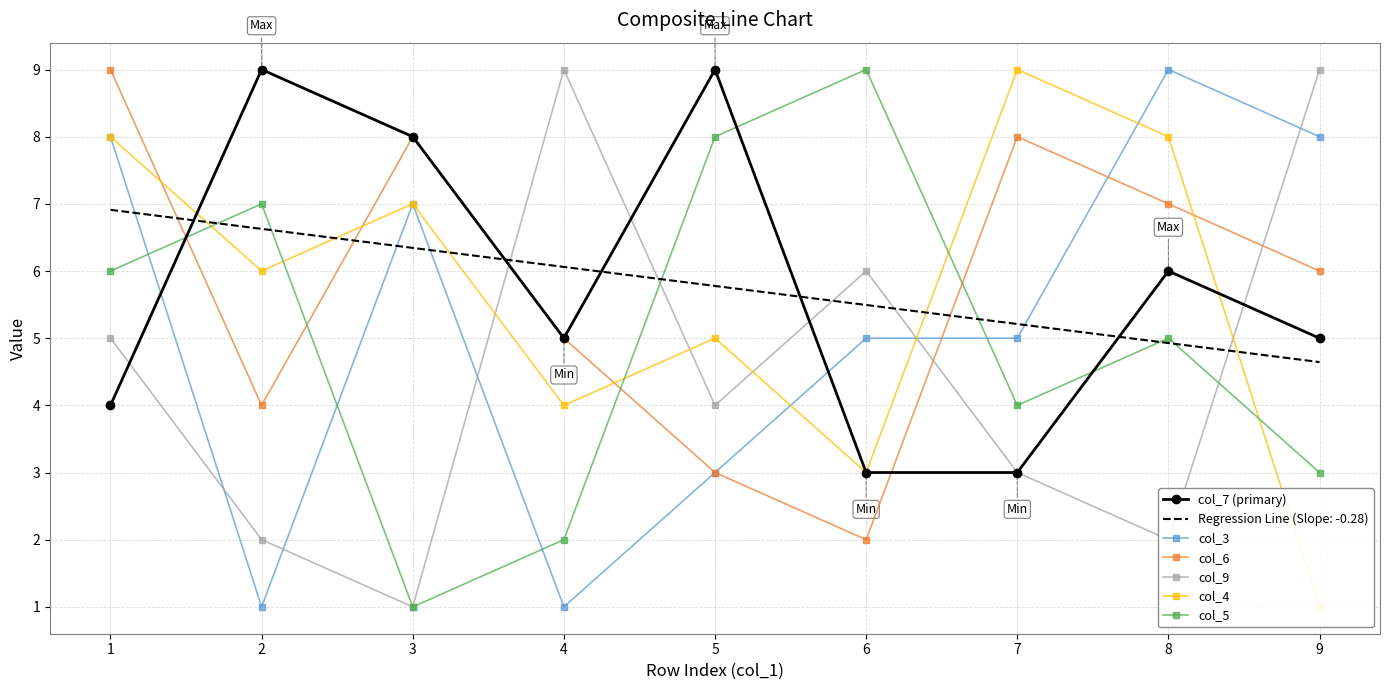

The col_3 series shows 2 at 2. True or false?

False